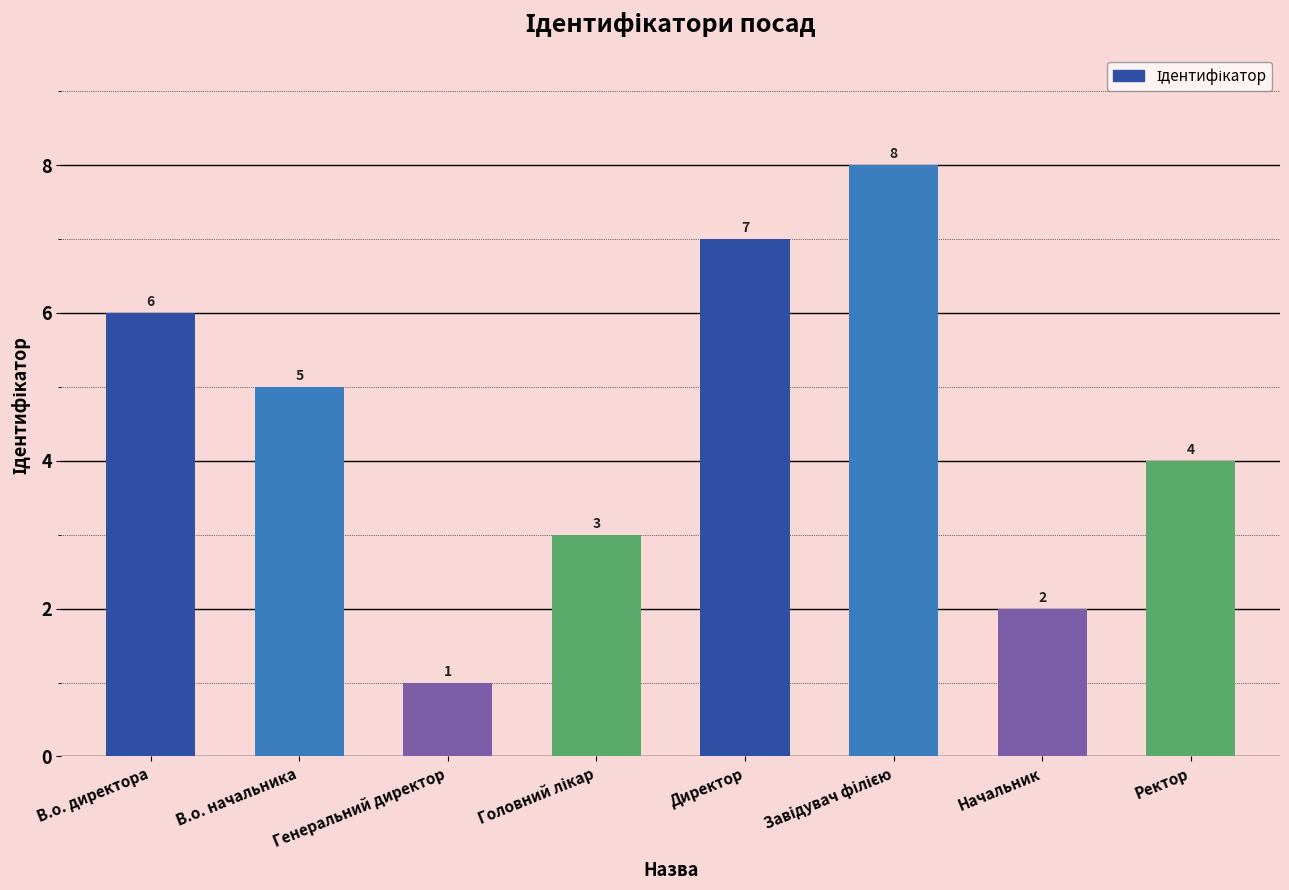

What is the value of the 6th bar from the left?

8